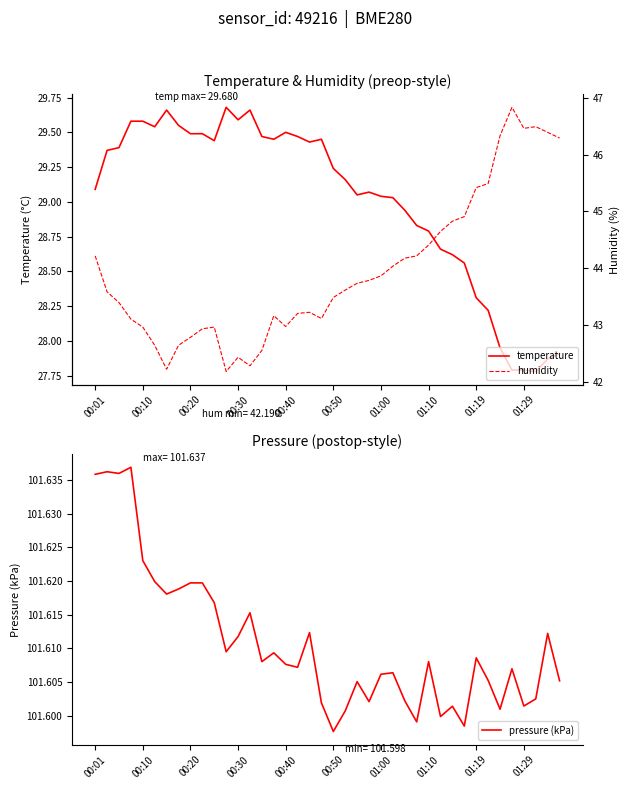

Is it true that temperature equals 28.3 at 01:19?

True